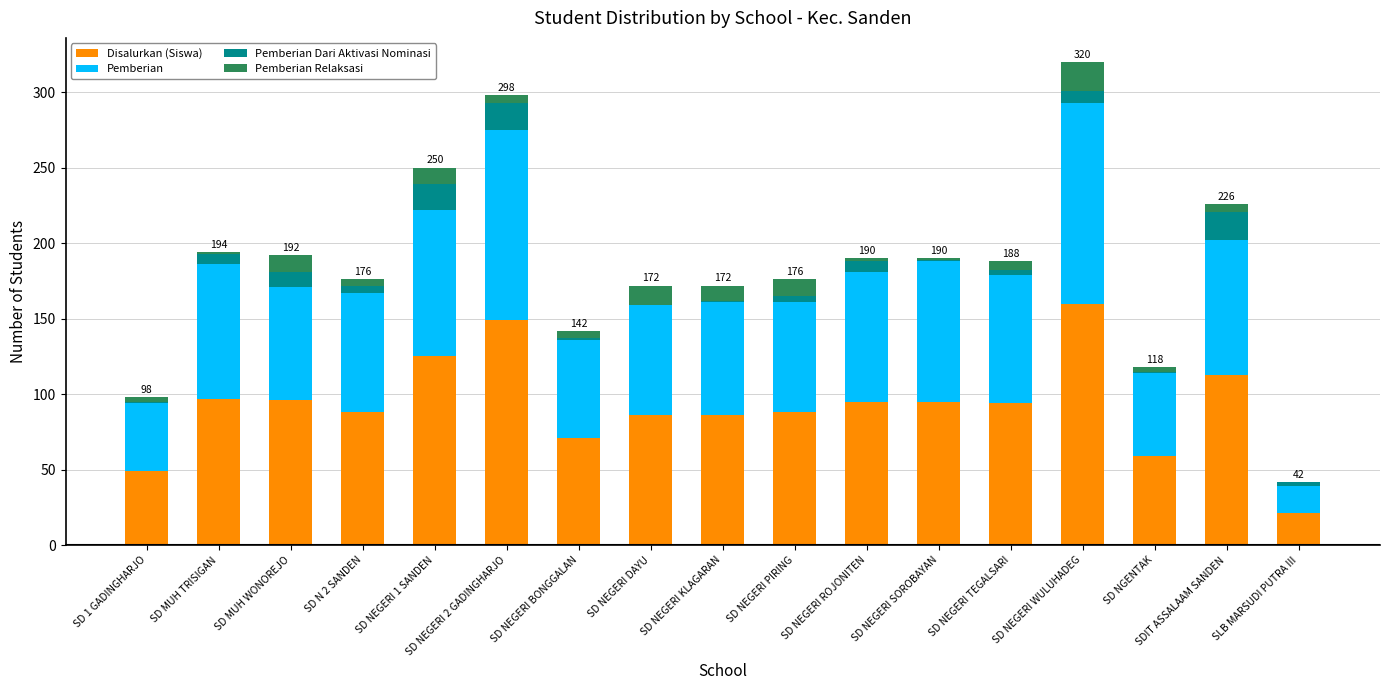

What is the maximum value for Disalurkan (Siswa)?

160